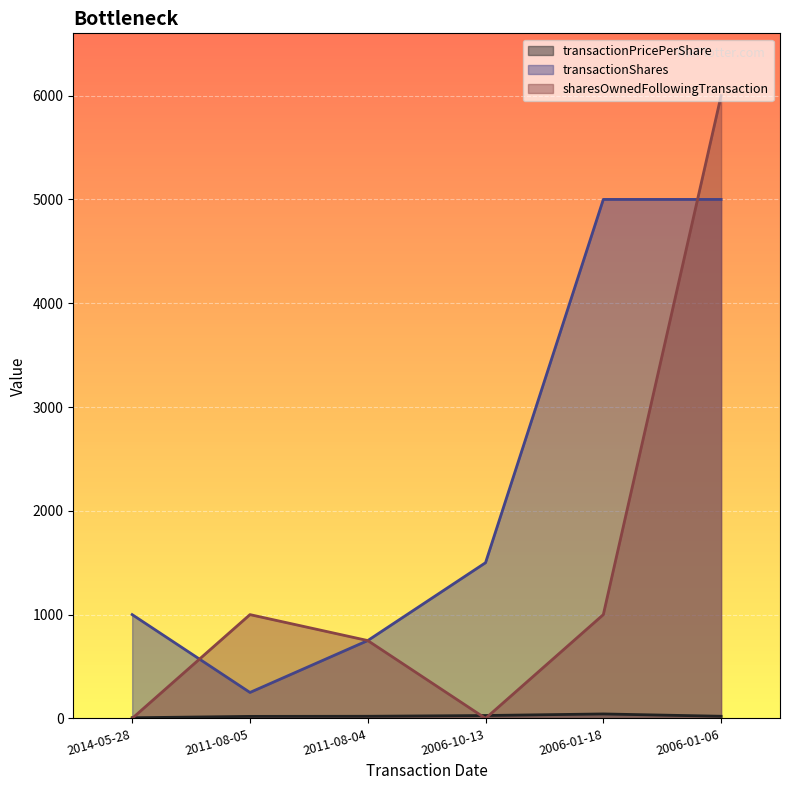

Reading left to right, what are all the values shown in this chart?

transactionPricePerShare: 6.1	19.5	20.6	27.8	42.9	20.7
transactionShares: 1000.0	250.0	750.0	1500.0	5000.0	5000.0
sharesOwnedFollowingTransaction: 0.0	1000.0	750.0	0.0	1000.0	6000.0